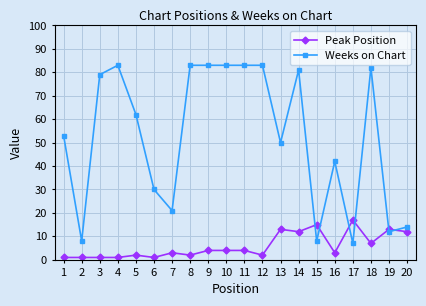

What is the sum of all Weeks on Chart values?

1047